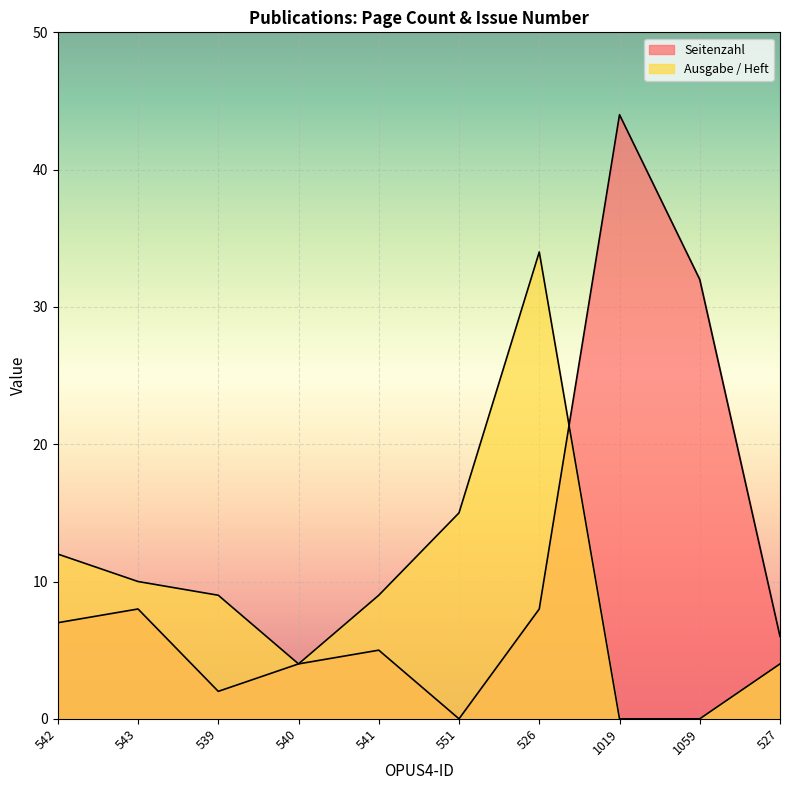

At 542, list the series in order from smallest to largest.

Seitenzahl, Ausgabe / Heft